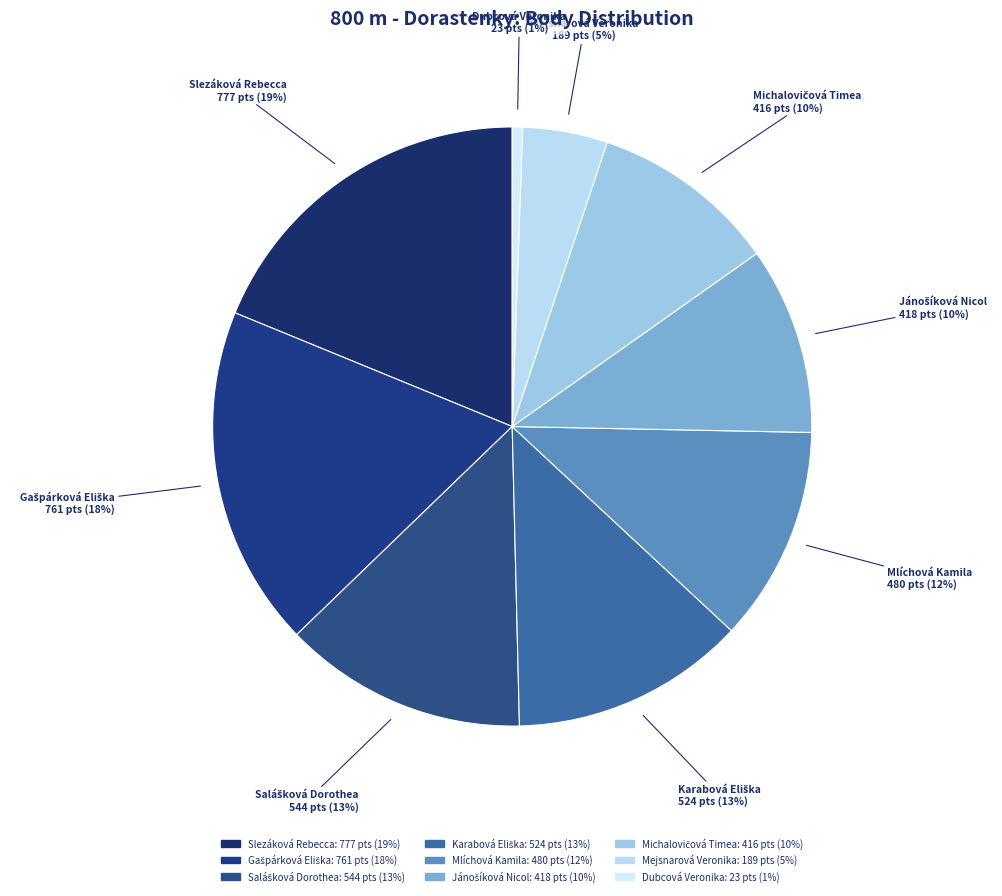

How many segments does this pie chart have?

9